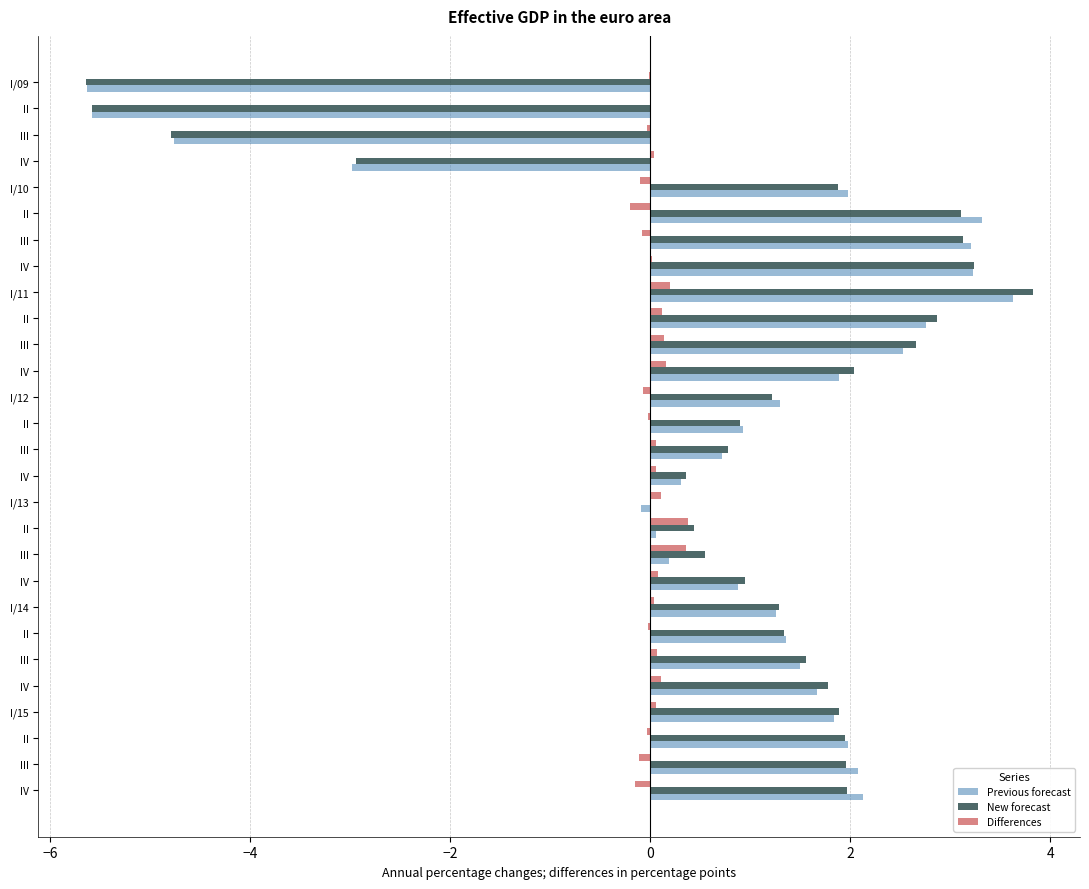

How many data points does each series have?

28